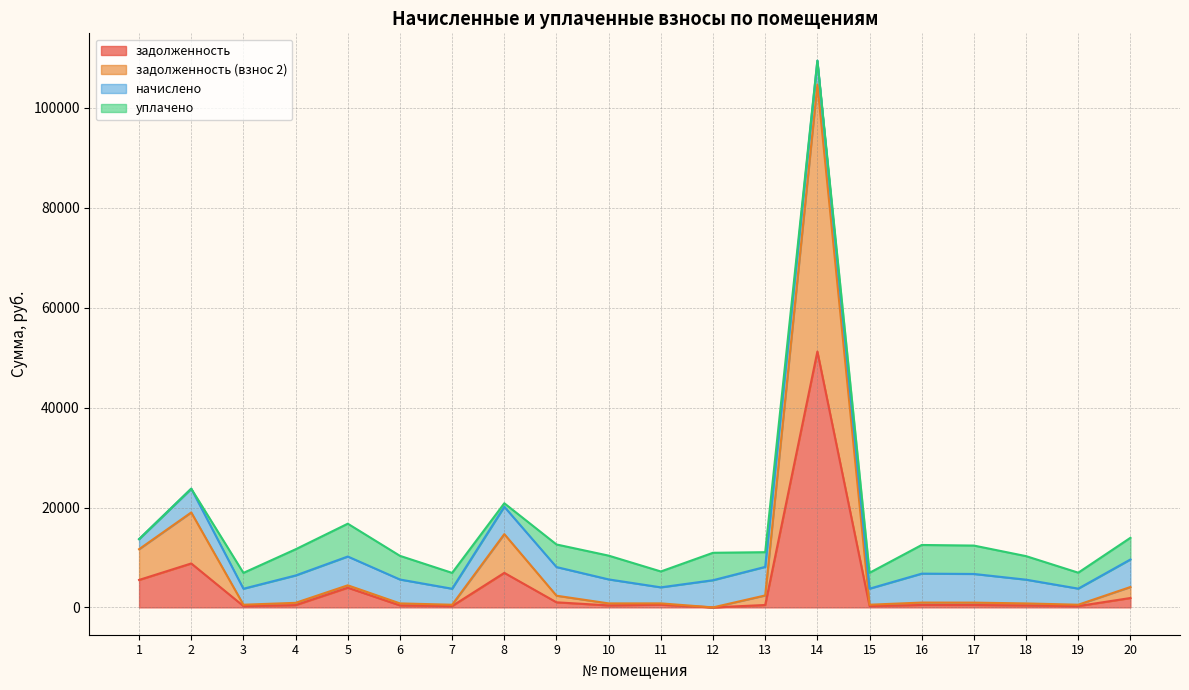

Which series has the largest total across all categories?

задолженность (взнос 2)